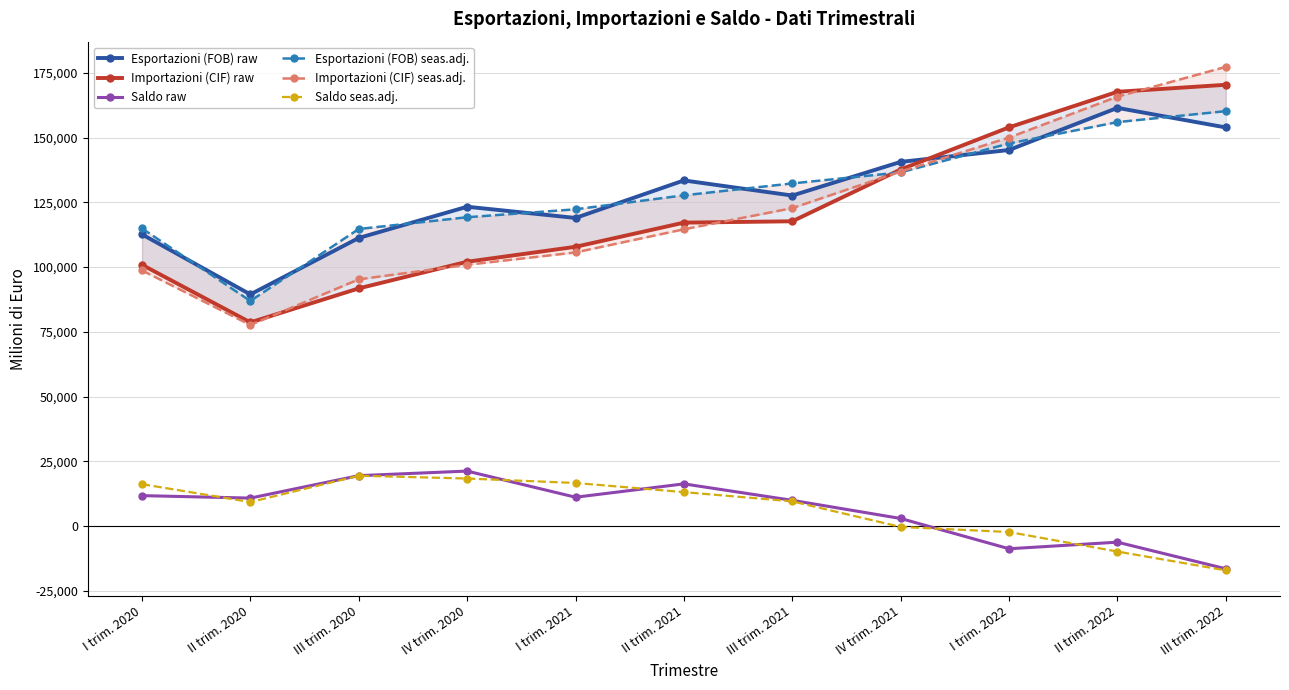

What is the sum of the Esportazioni (FOB) raw values at IV trim. 2020 and I trim. 2021?

242319.2